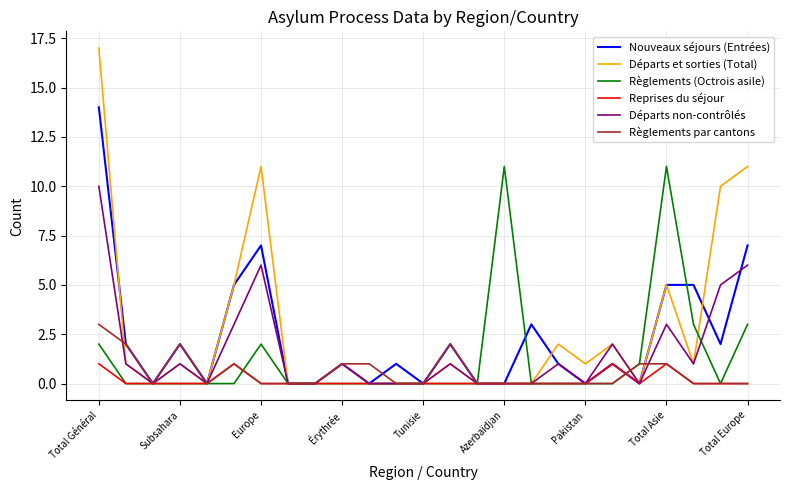

Reading left to right, extract all data points from this chart.

Nouveaux séjours (Entrées): 14	2	0	2	0	5	7	0	0	1	0	1	0	2	0	0	3	1	0	1	0	5	5	2	7
Départs et sorties (Total): 17	1	0	1	0	5	11	0	0	1	0	0	0	1	0	0	0	2	1	2	0	5	1	10	11
Règlements (Octrois asile): 2	0	0	0	0	0	2	0	0	0	0	0	0	0	0	11	0	0	0	0	1	11	3	0	3
Reprises du séjour: 1	0	0	0	0	1	0	0	0	0	0	0	0	0	0	0	0	0	0	1	0	1	0	0	0
Départs non-contrôlés: 10	1	0	1	0	3	6	0	0	1	0	0	0	1	0	0	0	1	0	2	0	3	1	5	6
Règlements par cantons: 3	2	0	2	0	1	0	0	0	1	1	0	0	2	0	0	0	0	0	0	1	1	0	0	0